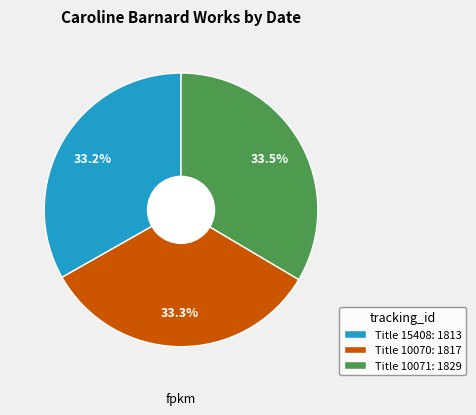

Approximately how many times larger is the value at Title 10071: 1829 compared to Title 10070: 1817?

1.0